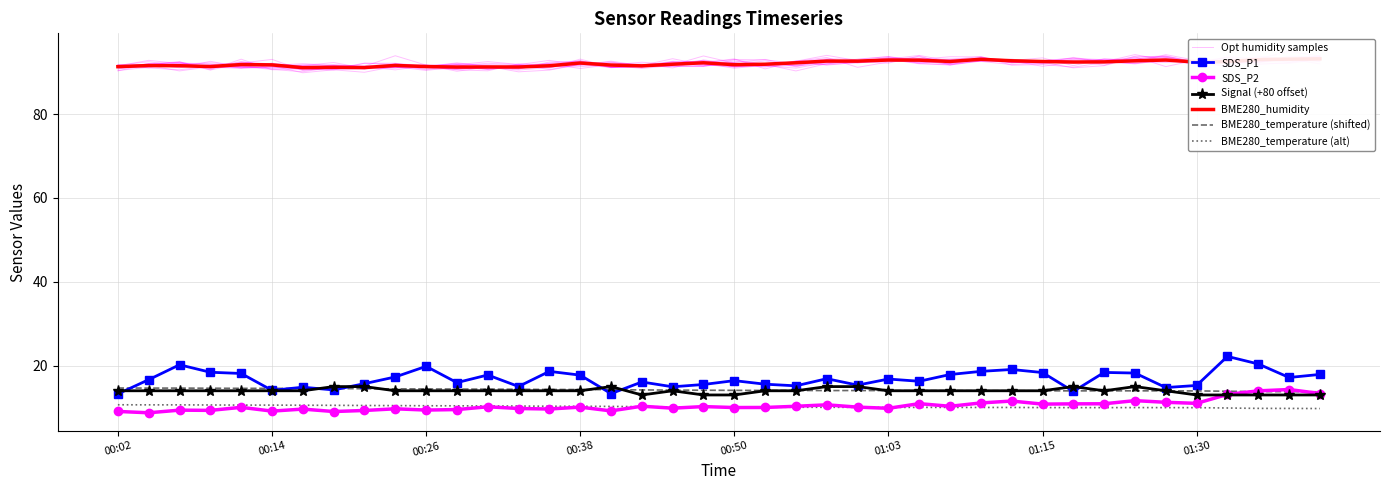

List the labels in order of SDS_P2 value, largest first.

2022/01/08 01:51:32, 2022/01/08 01:49:06, 2022/01/08 01:53:57, 2022/01/08 01:41:18, 2022/01/08 01:22:40, 2022/01/08 01:12:44, 2022/01/08 01:25:08, 2022/01/08 01:10:19, 2022/01/08 01:30:15, 2022/01/08 01:05:27, 2022/01/08 01:20:05, 2022/01/08 01:17:38, 2022/01/08 01:15:12, 2022/01/08 00:58:11, 2022/01/08 00:43:38, 2022/01/08 00:55:45, 2022/01/08 01:07:54, 2022/01/08 00:48:29, 2022/01/08 00:31:31, 2022/01/08 00:38:47, 2022/01/08 01:00:36, 2022/01/08 00:12:06, 2022/01/08 00:53:20, 2022/01/08 00:50:54, 2022/01/08 00:46:04, 2022/01/08 01:03:02, 2022/01/08 00:33:56, 2022/01/08 00:24:15, 2022/01/08 00:36:22, 2022/01/08 00:16:58, 2022/01/08 00:29:06, 2022/01/08 00:26:40, 2022/01/08 00:07:15, 2022/01/08 00:09:40, 2022/01/08 00:21:49, 2022/01/08 00:41:12, 2022/01/08 00:14:31, 2022/01/08 00:02:25, 2022/01/08 00:19:23, 2022/01/08 00:04:50